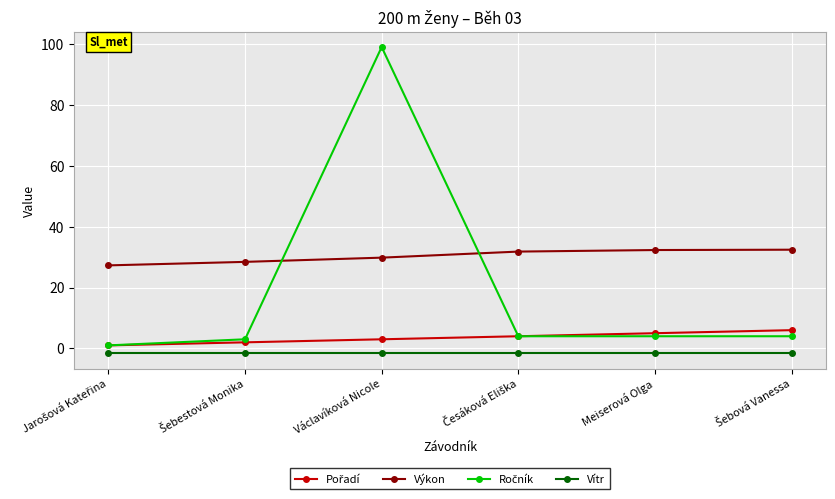

What is the label of the 3rd point from the left?

Václavíková Nicole